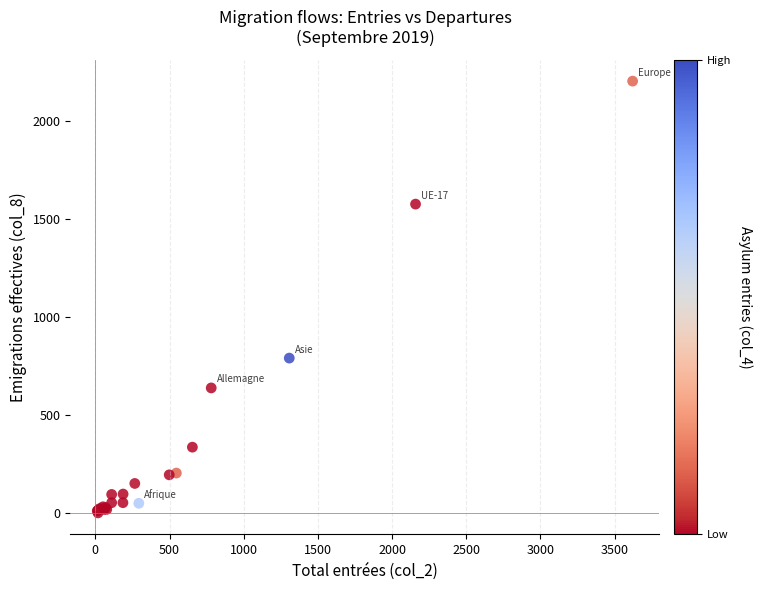

What Y value in the scatter plot is closest to 1101?

790